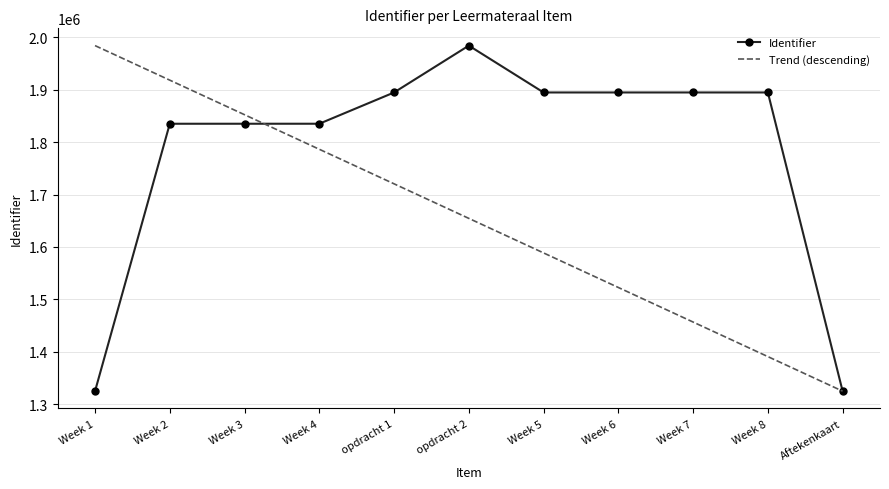

What is the spread (max minus min) of values at Week 4?

48733.9